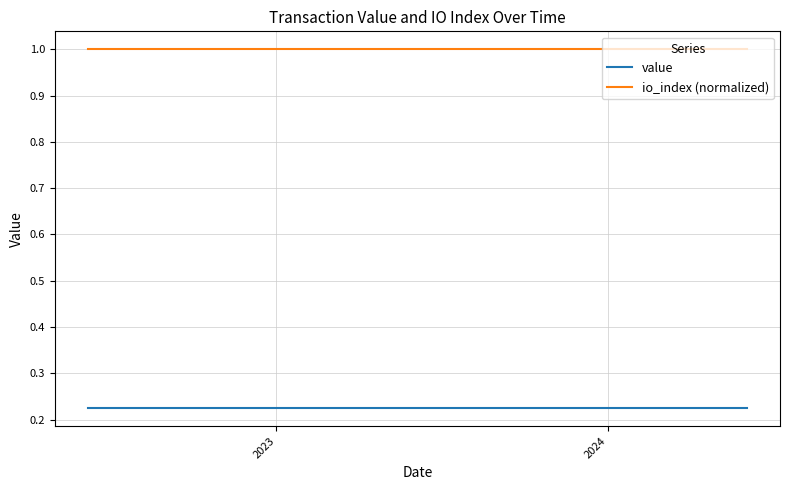

Which series has the largest total across all categories?

io_index (normalized)